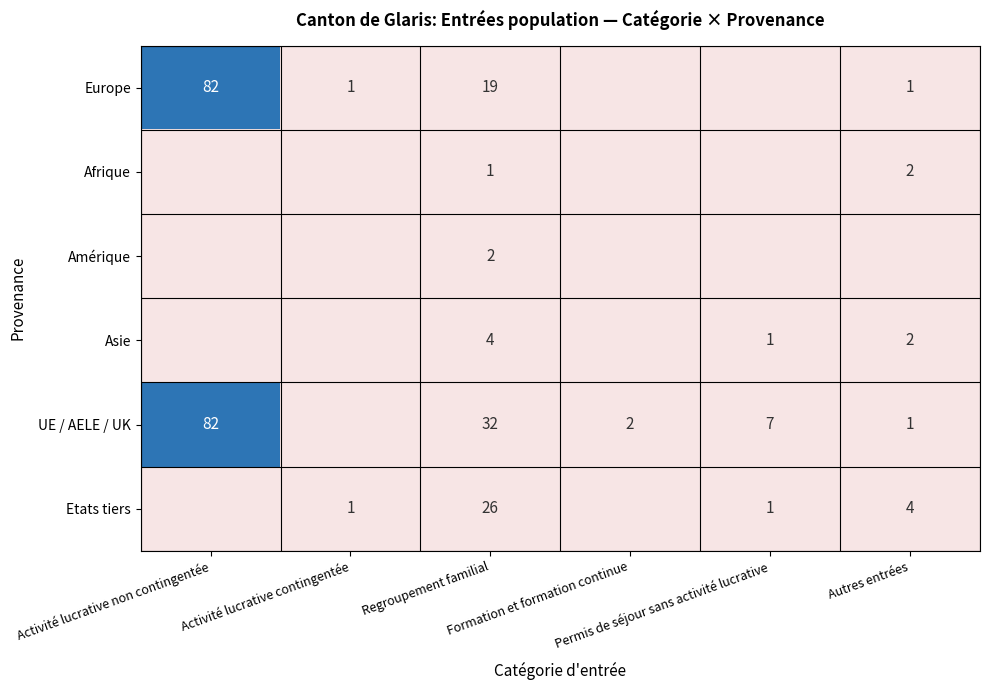

What is the difference between the Afrique values at Activité lucrative contingentée and Regroupement familial?

1